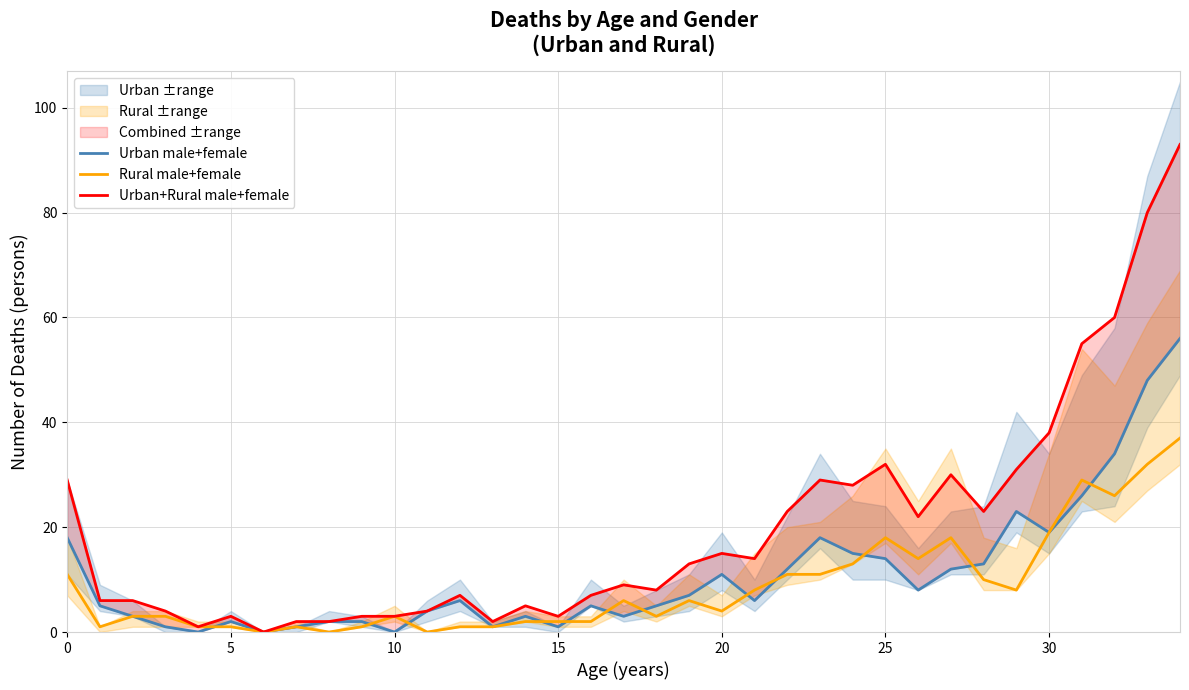

Count the number of categories in the chart.

35